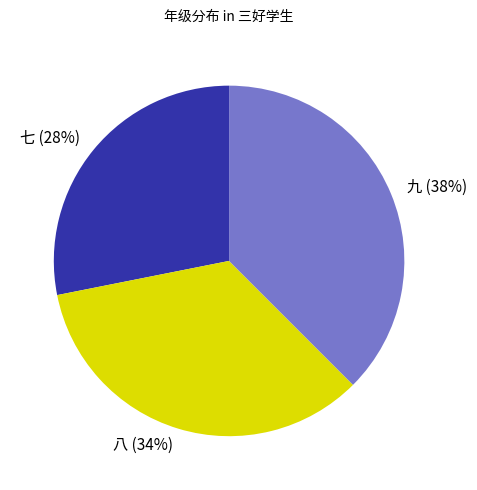

To the nearest percent, what is the average slice percentage?

33%